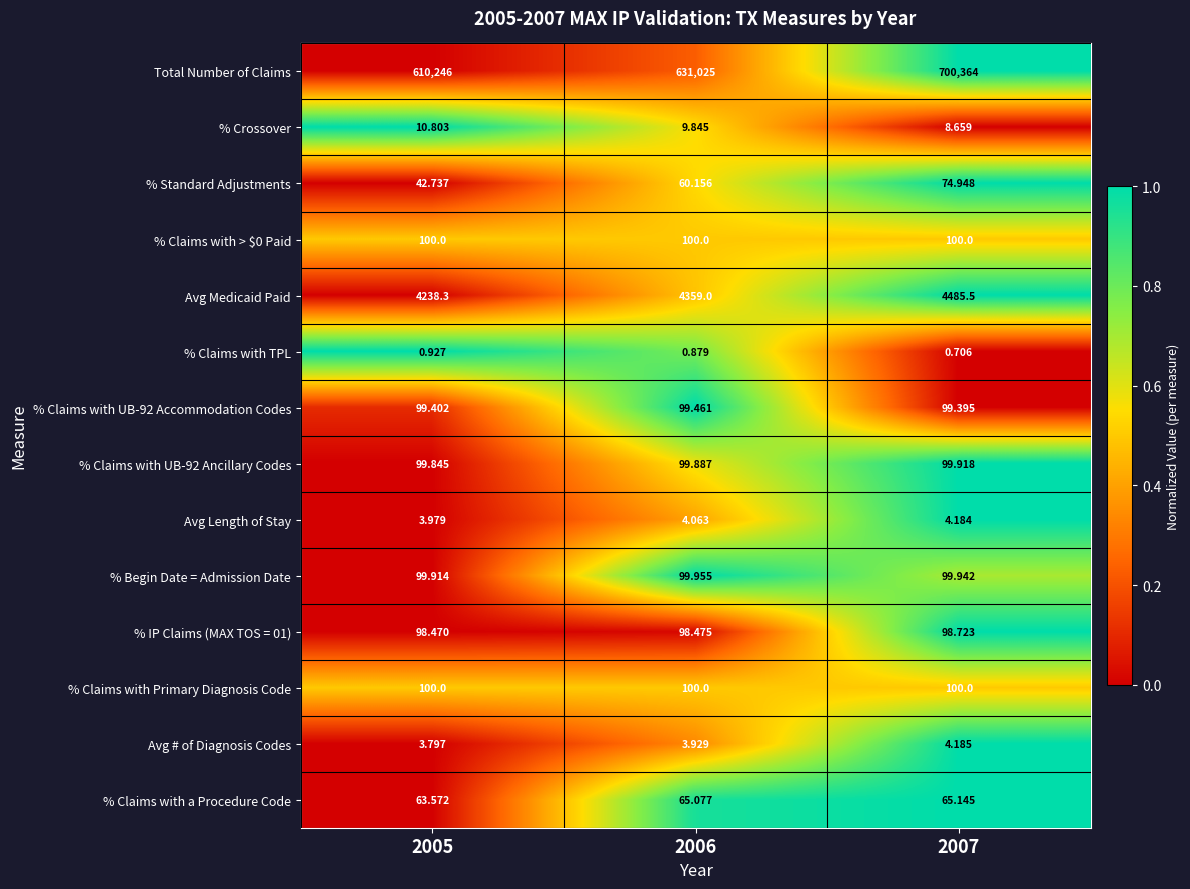

Is the value of % Claims with Primary Diagnosis Code at 2005 greater than the value of % Claims with TPL at 2007?

Yes